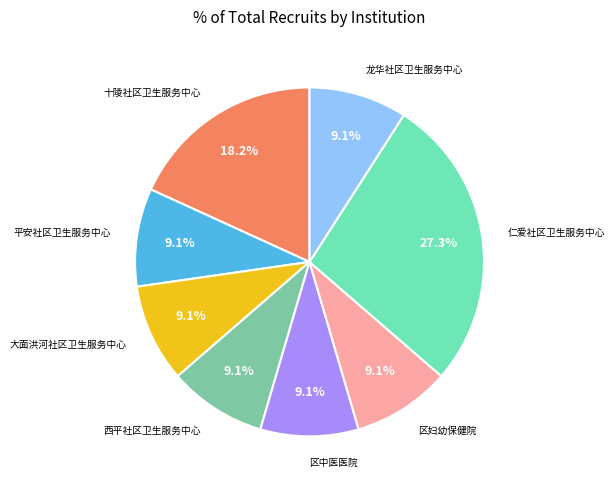

Is there any slice that represents more than half of the pie?

No